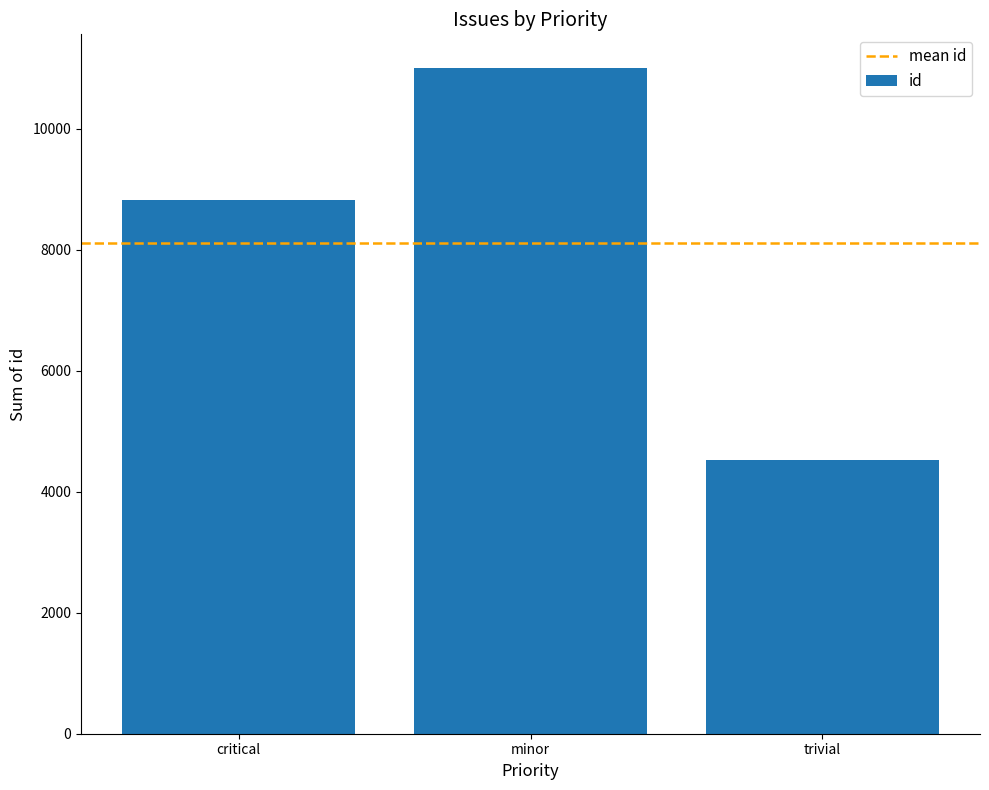

Does the chart contain stacked bars?

No